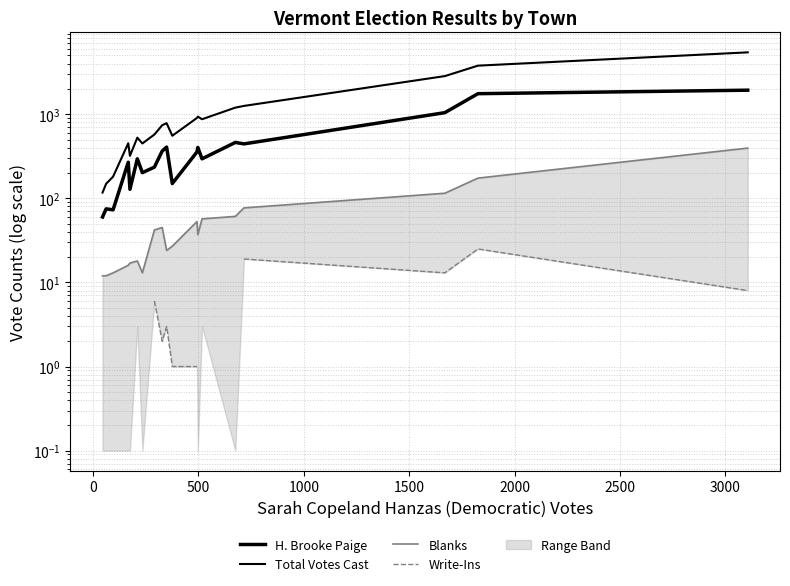

What is the average value of the Blanks series?

63.6